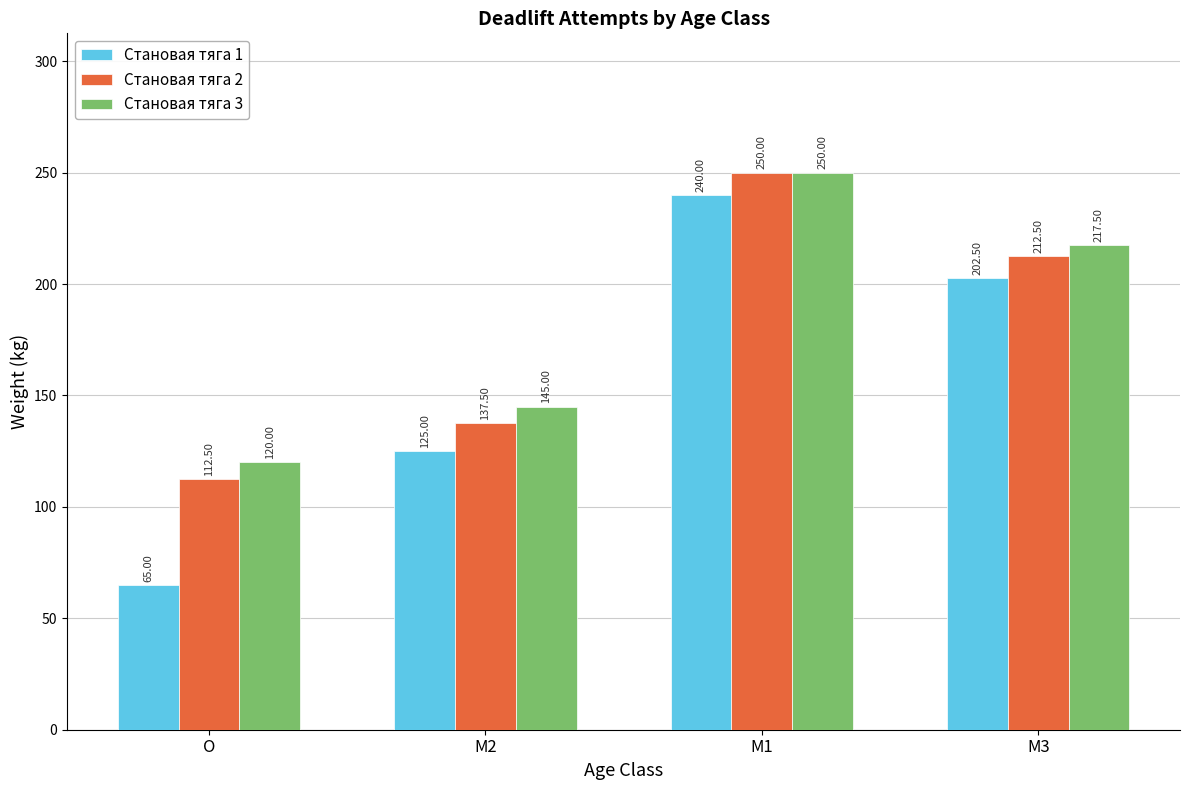

Reading left to right, extract all data points from this chart.

Становая тяга 1: 65.0	125.0	240.0	202.5
Становая тяга 2: 112.5	137.5	250.0	212.5
Становая тяга 3: 120.0	145.0	250.0	217.5